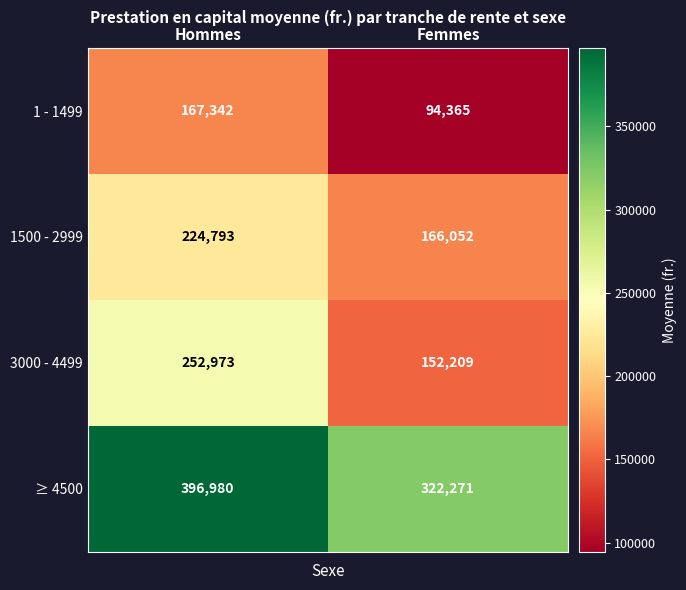

What is the difference between the 1 - 1499 values at Hommes and Femmes?

72977